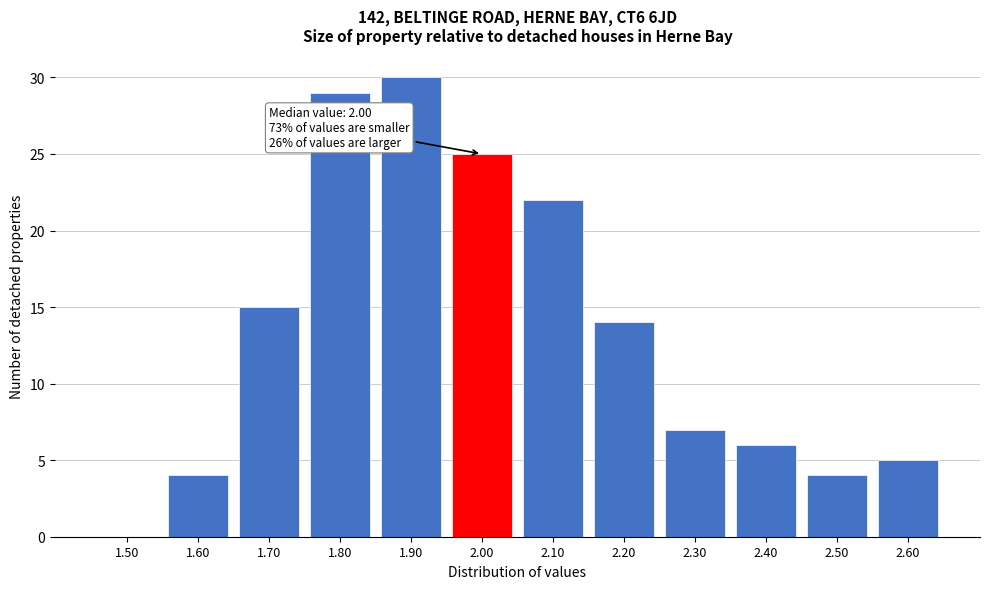

Reading left to right, extract all data points from this chart.

1.50=0	1.60=4	1.70=15	1.80=29	1.90=30	2.00=25	2.10=22	2.20=14	2.30=7	2.40=6	2.50=4	2.60=5